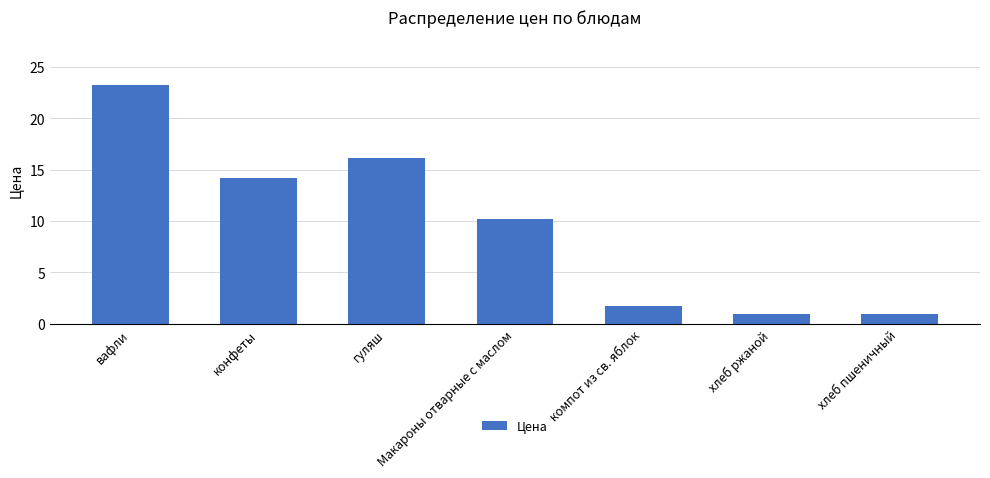

What is the sum of all values?

67.5